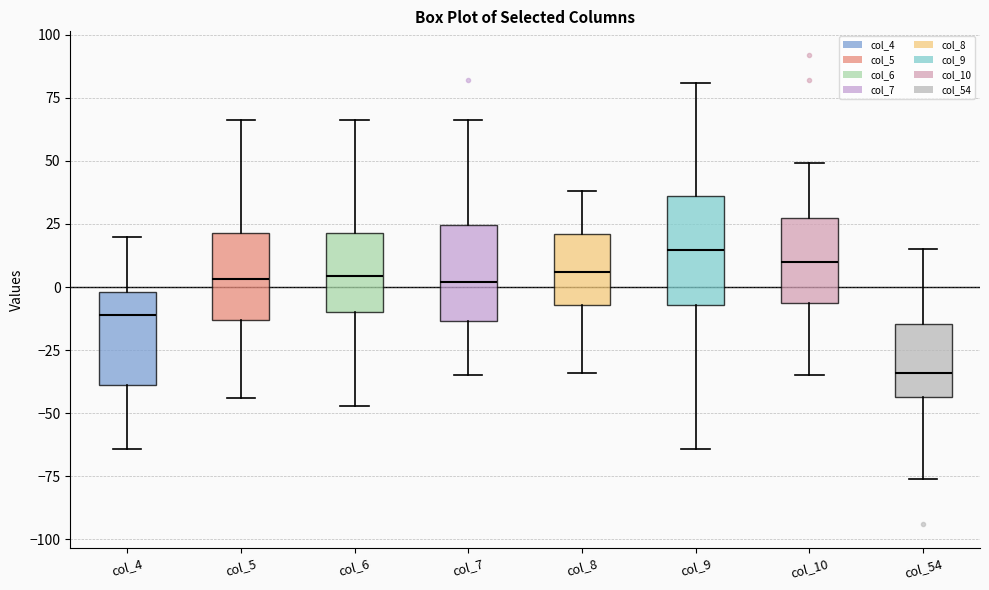

Reading left to right, read every box against the y-axis: the position of its median line, the range the box covers, and the ends of its whiskers. The values are not printed on the chart, so give them approximately, as read against the axis.

col_4: median -10, box -40 to 0, whiskers -65 to 20
col_5: median 5, box -15 to 20, whiskers -45 to 65
col_6: median 5, box -10 to 20, whiskers -45 to 65
col_7: median 0, box -15 to 25, whiskers -35 to 65
col_8: median 5, box -5 to 20, whiskers -35 to 40
col_9: median 15, box -5 to 35, whiskers -65 to 80
col_10: median 10, box -5 to 25, whiskers -35 to 50
col_54: median -35, box -45 to -15, whiskers -75 to 15